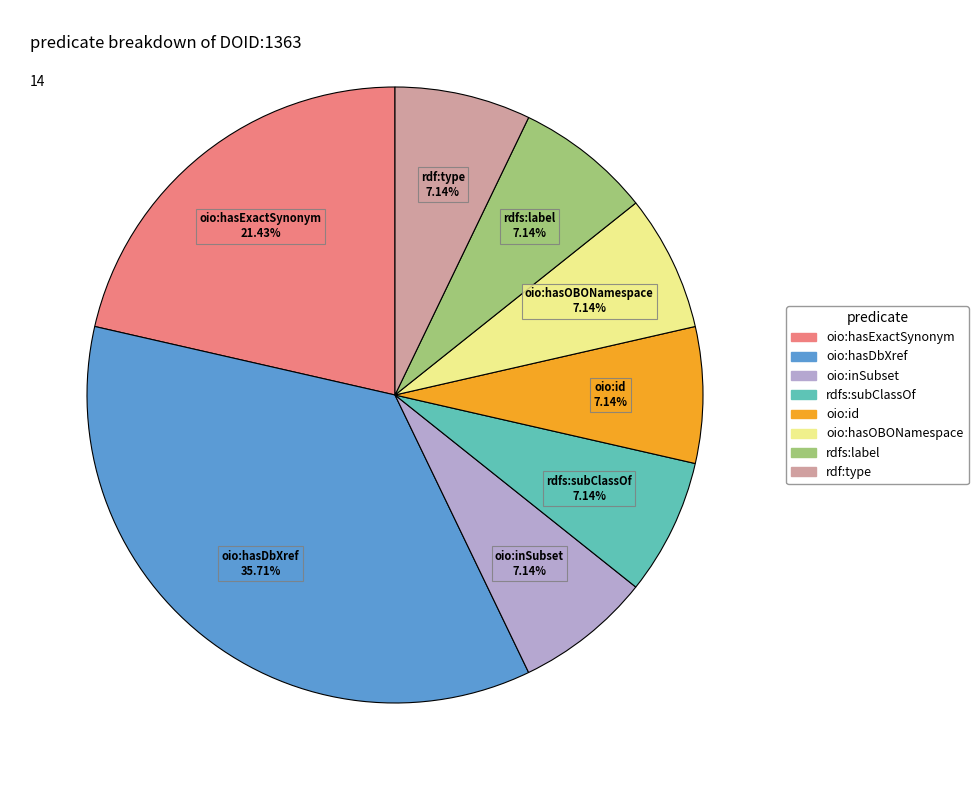

What is the ratio of the value at rdf:type to the value at oio:inSubset?

1.0